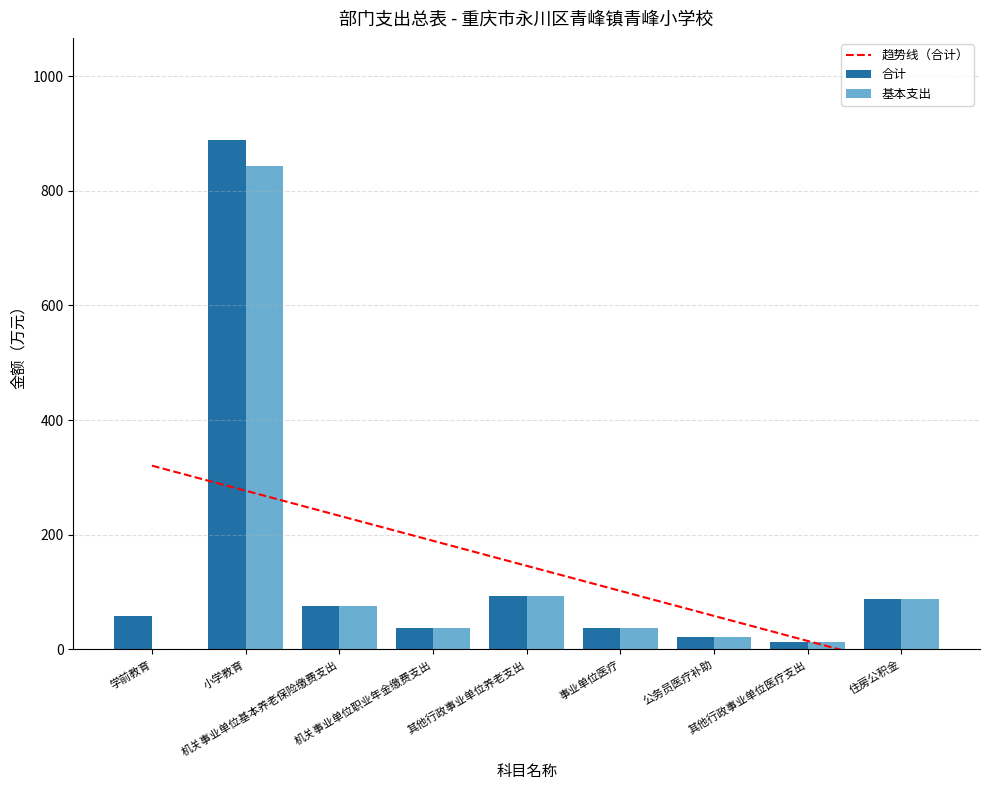

What is the sum of all 合计 values?

1311.6